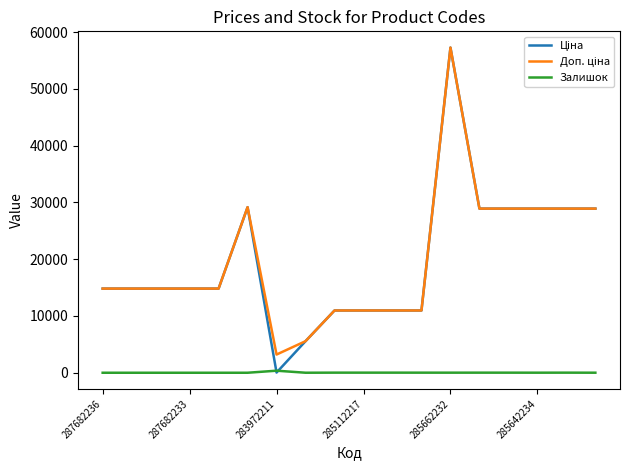

What is the maximum value shown in the chart?

57258.0